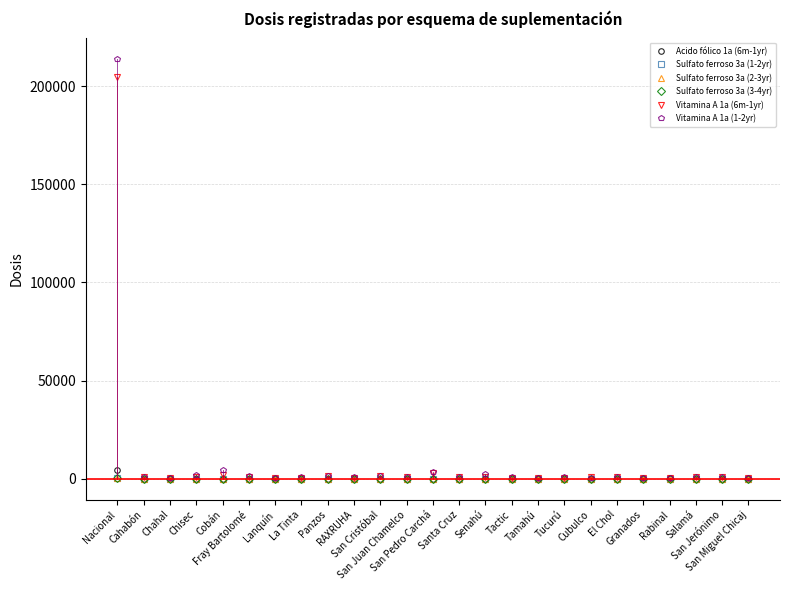

What position from the right is Cobán?

21